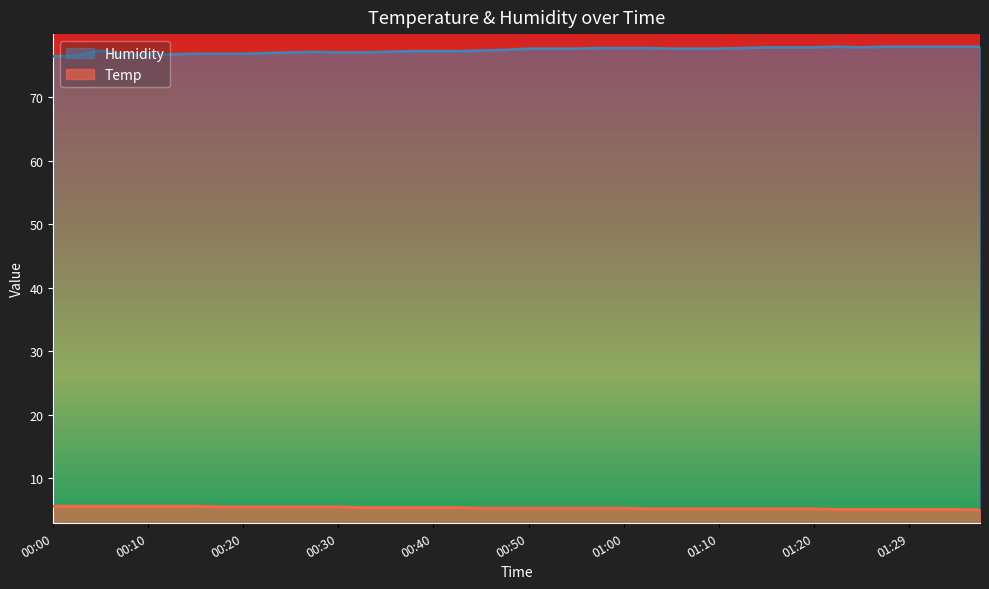

At how many categories does at least one series exceed 20?

40